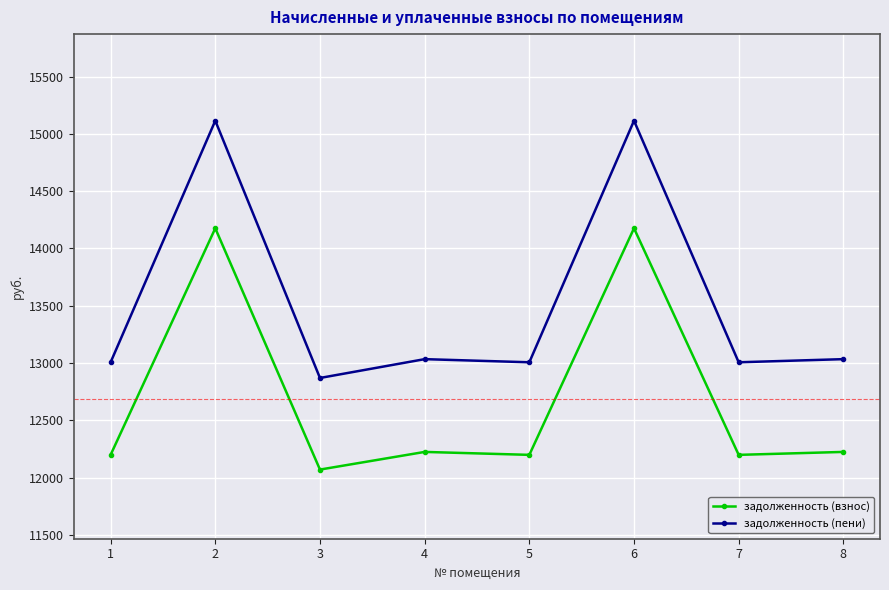

The задолженность (взнос) series shows 7060.5 at 2. True or false?

False